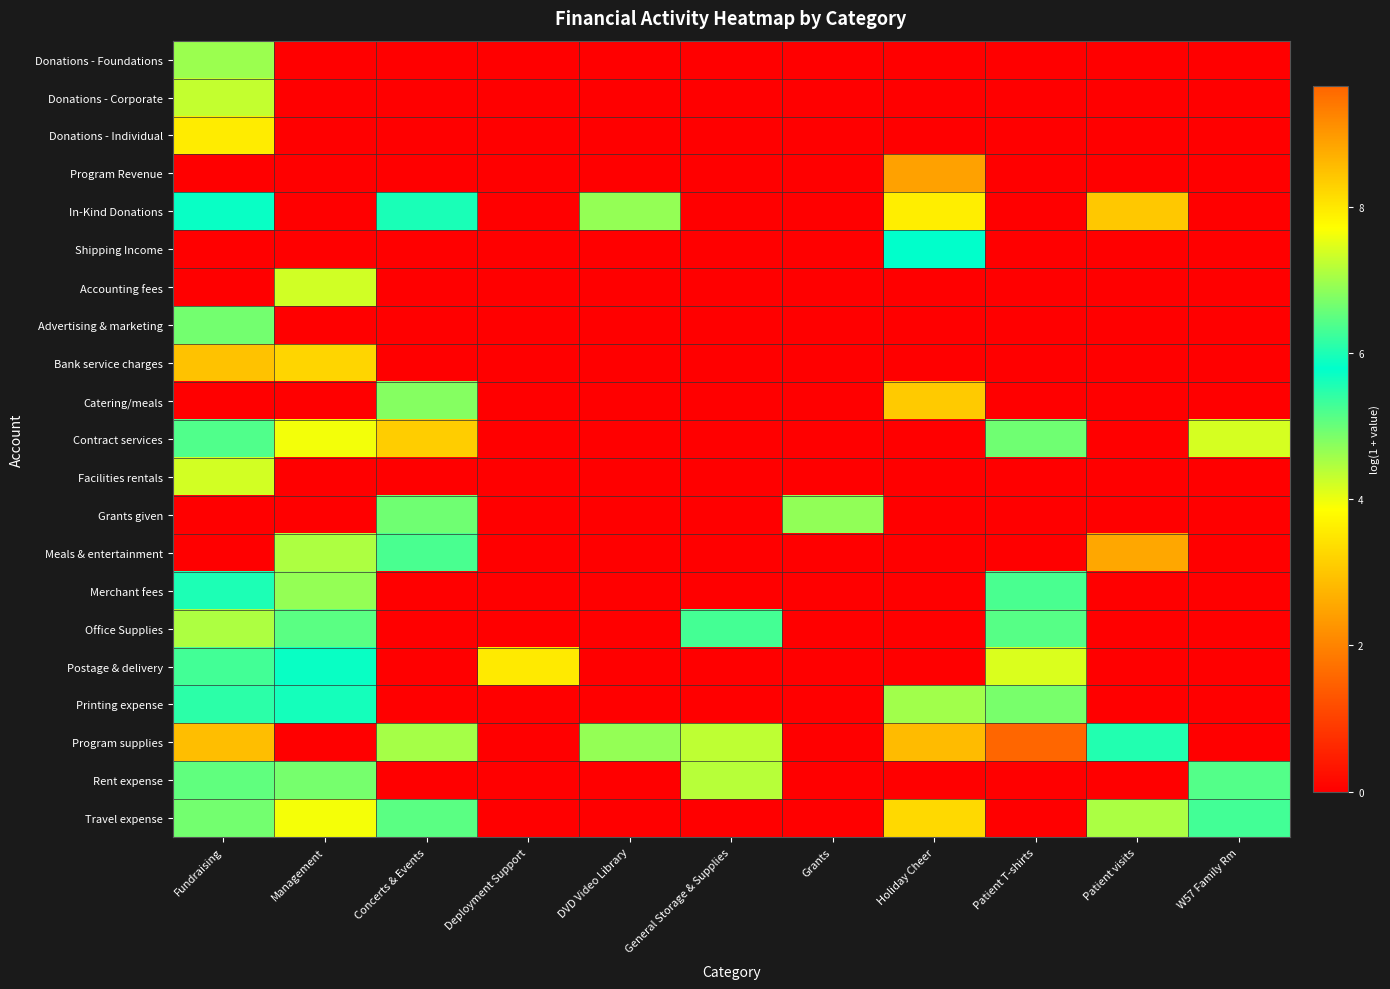

Which series has the largest total across all categories?

Program supplies